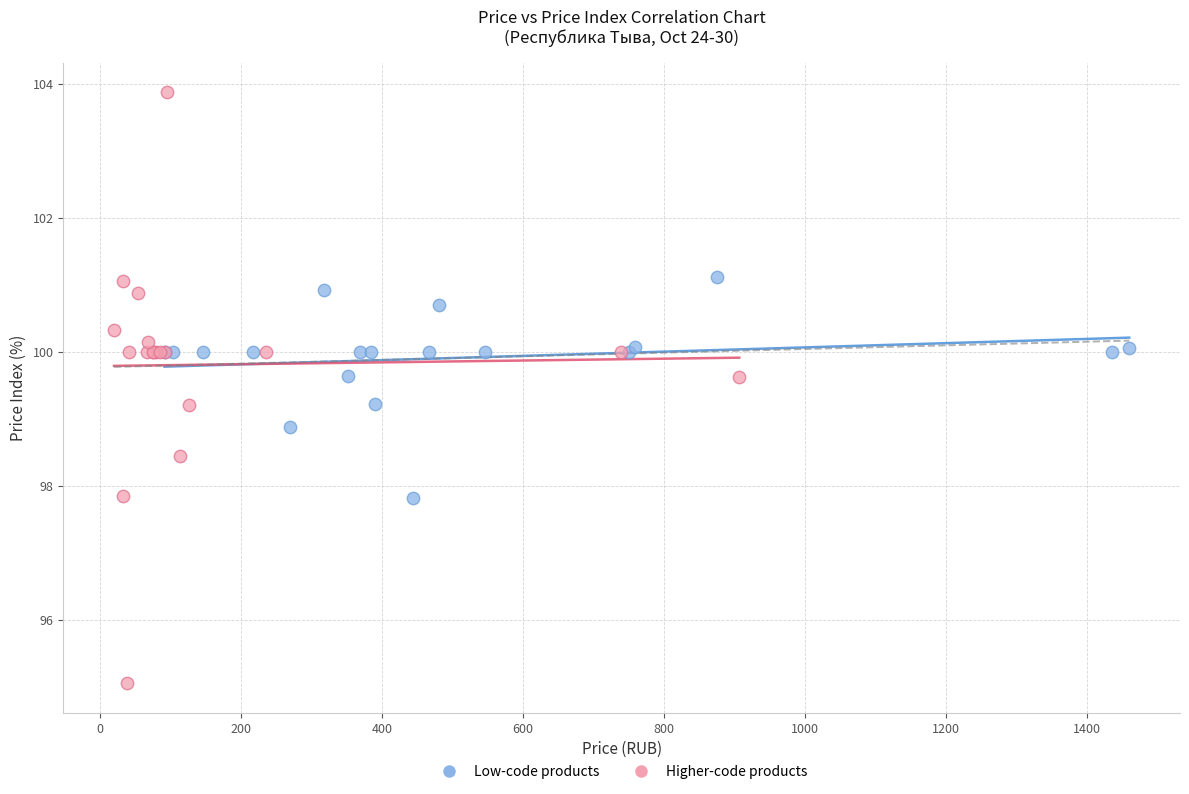

Which series contains the highest Y value?

Higher-code products